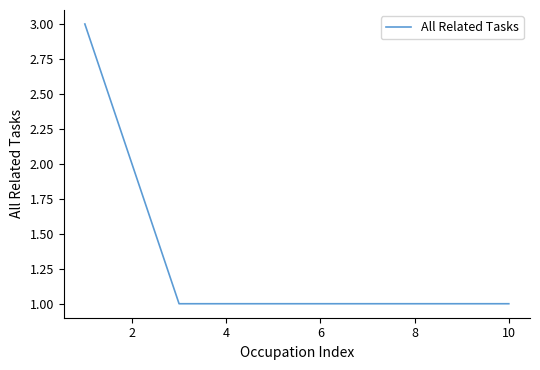

What is the maximum value shown in the chart?

3